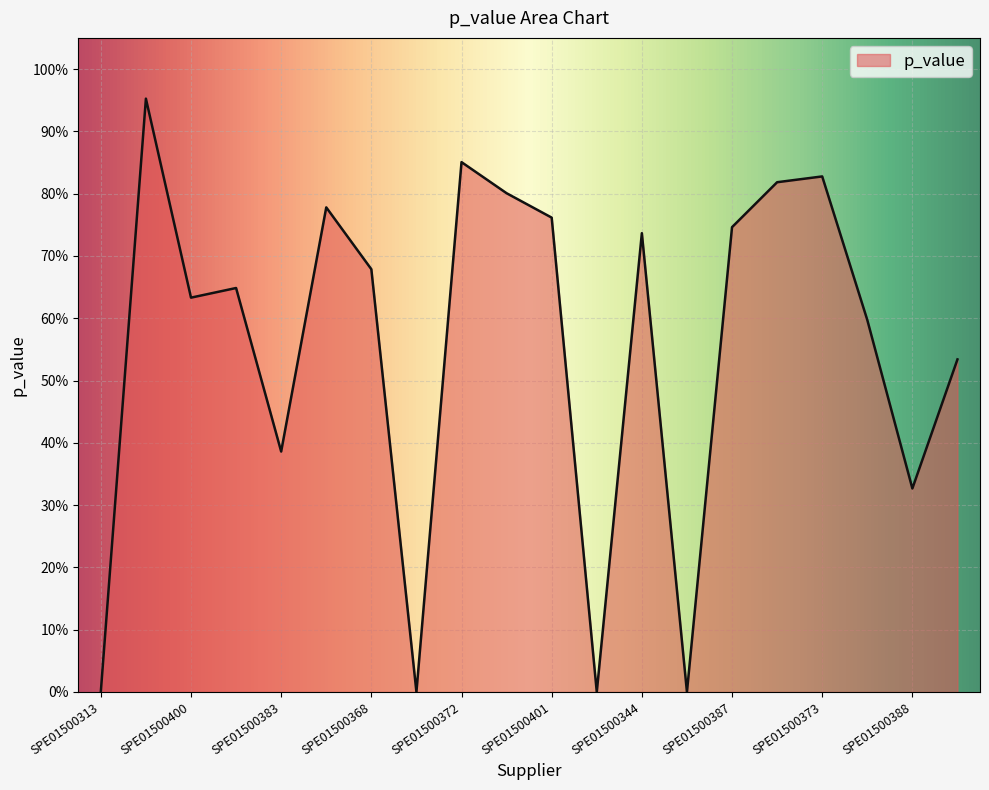

True or false: the data has more than 0 interior local peaks.

True